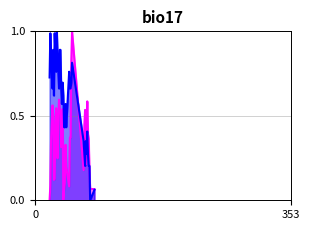

Which category has the lowest value across all series?

20